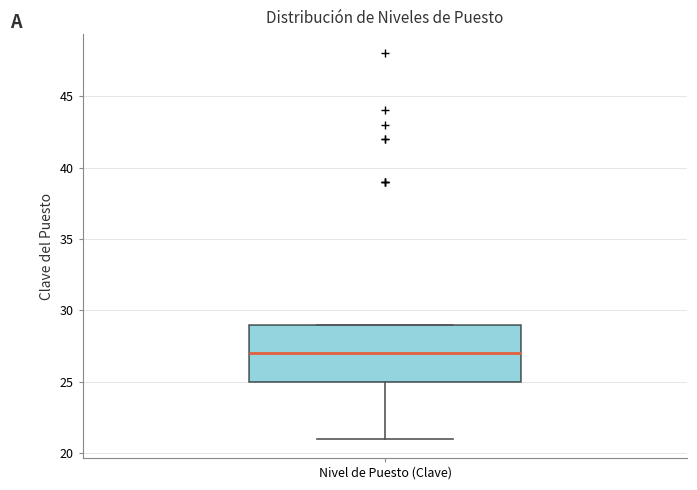

Transcribe this box plot: give where the median line is, the range the box spans, and where the two whiskers end, as read against the y-axis. The values are not printed on the chart, so give them approximately, as read against the axis.

median 27, box 25 to 29, whiskers 21 to 29